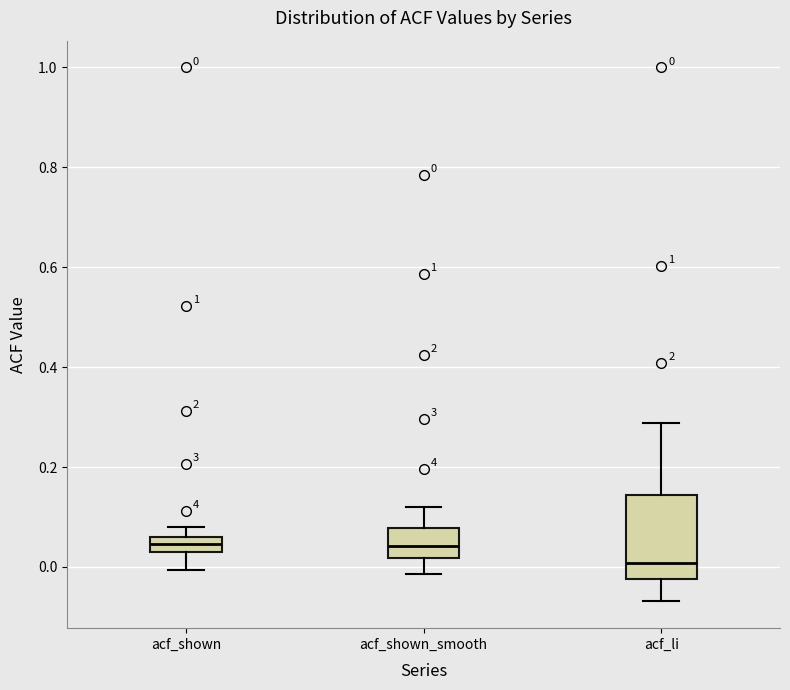

Which box's median line is the lowest?

acf_li